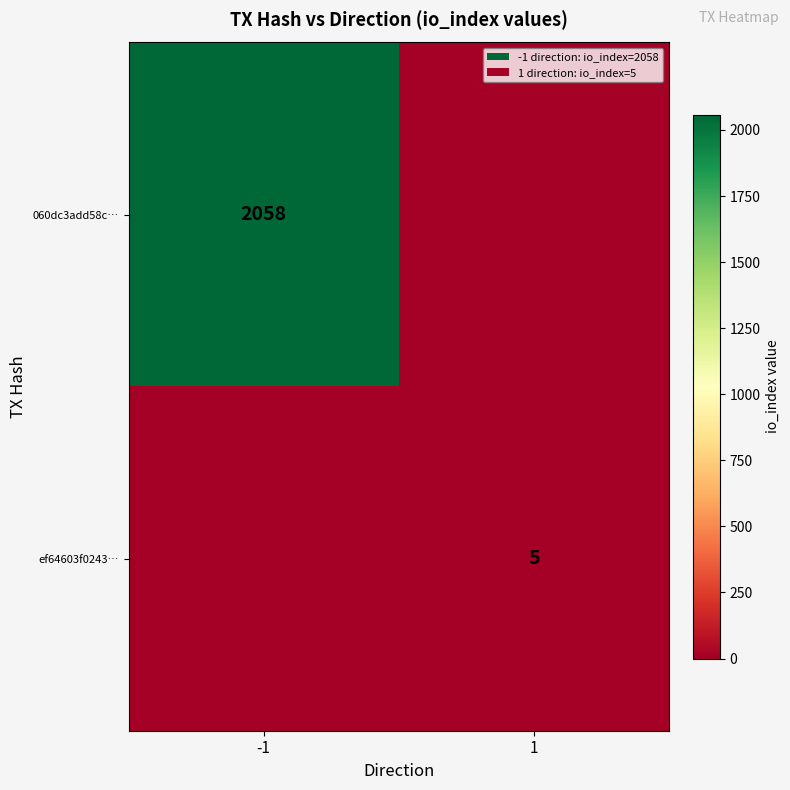

The ef64603f0243… series shows 1 at 1. True or false?

False